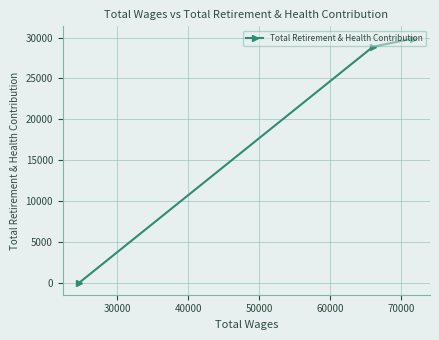

Does the chart display data point markers on the line(s)?

Yes